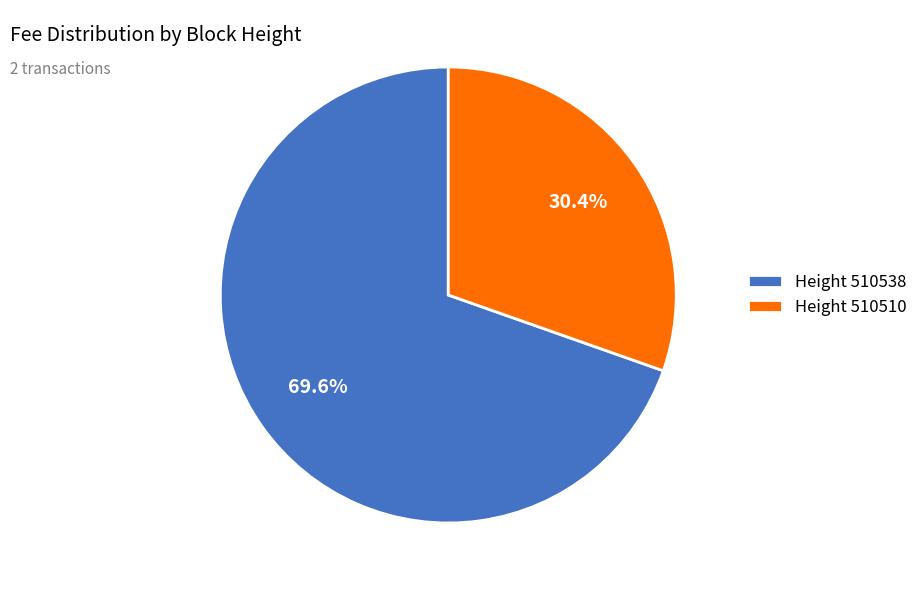

Between Height 510538 and Height 510510, which is larger?

Height 510538